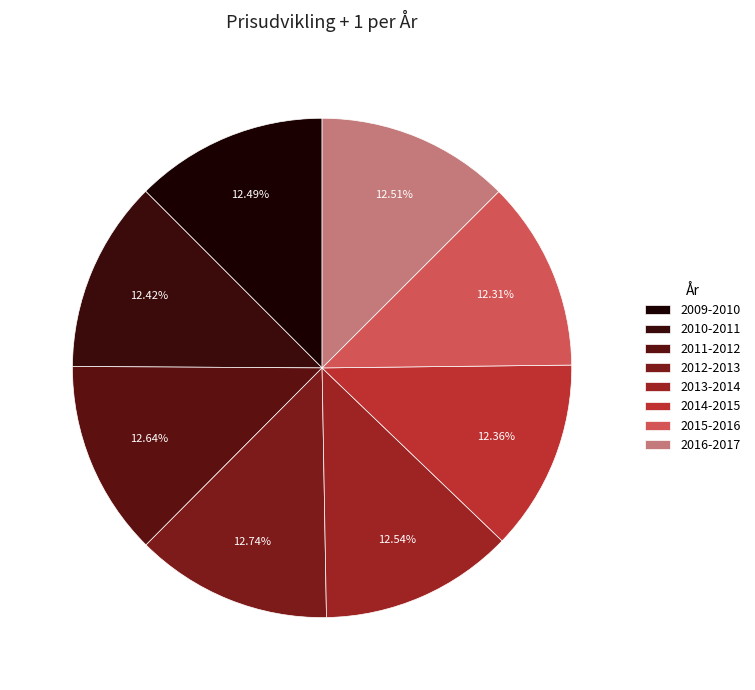

How much of the chart is everything except 2013-2014?

87.5%